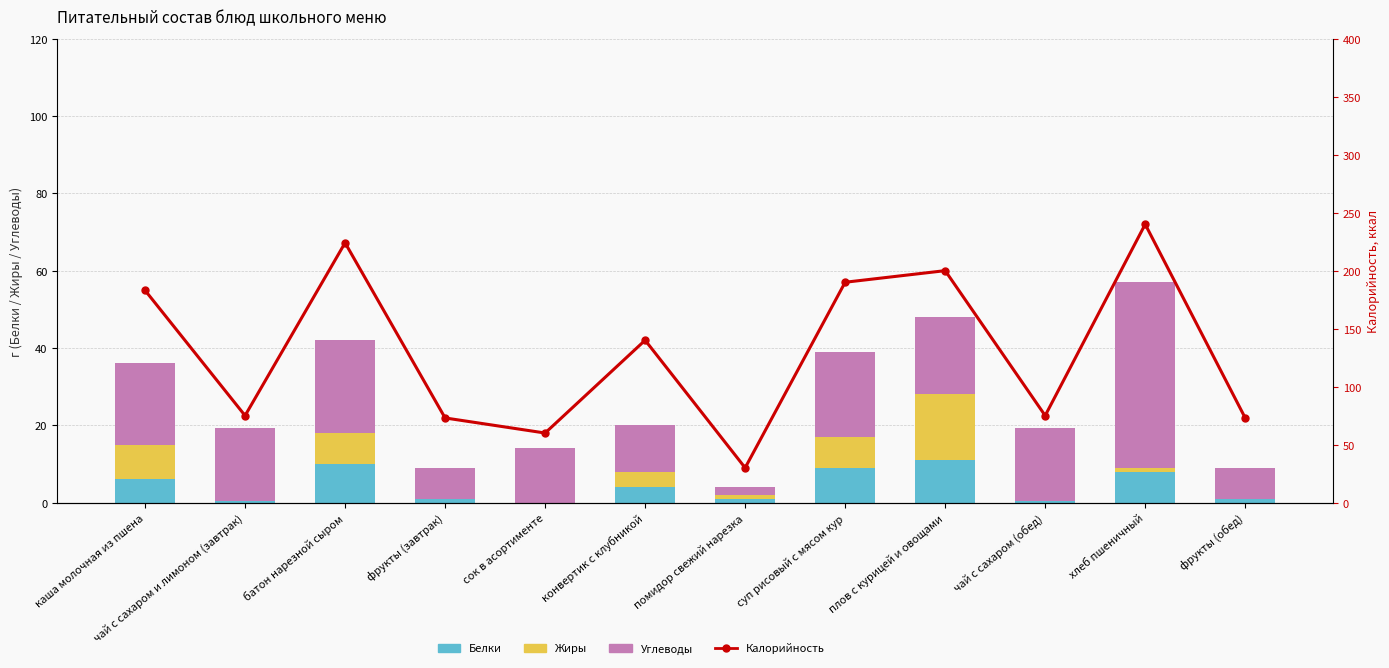

Is the value of Углеводы at фрукты (обед) greater than the value of Калорийность at суп рисовый с мясом кур?

No